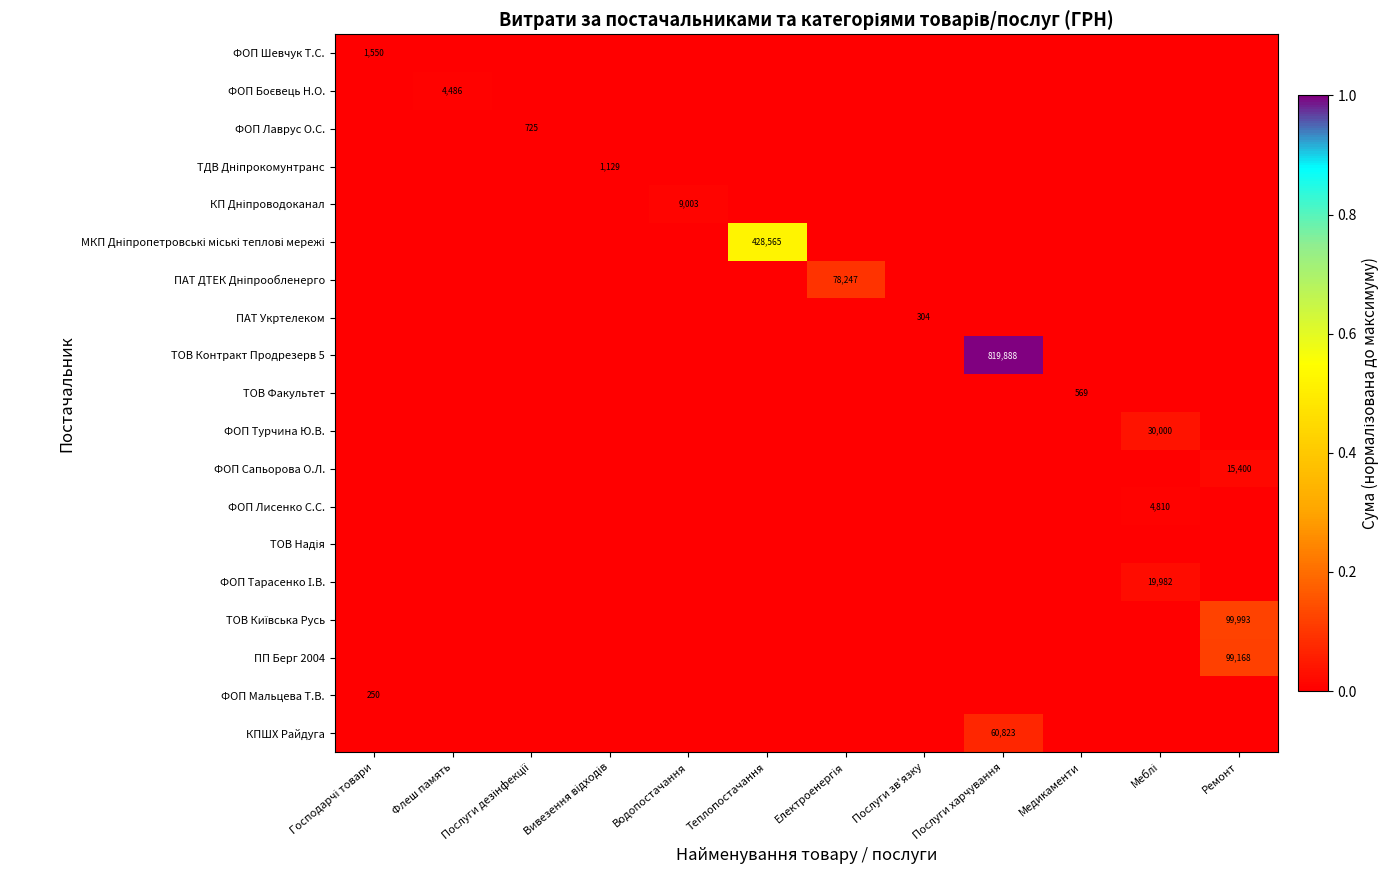

True or false: ТОВ Контракт Продрезерв 5 has a value of 1248320 at Послуги харчування.

False